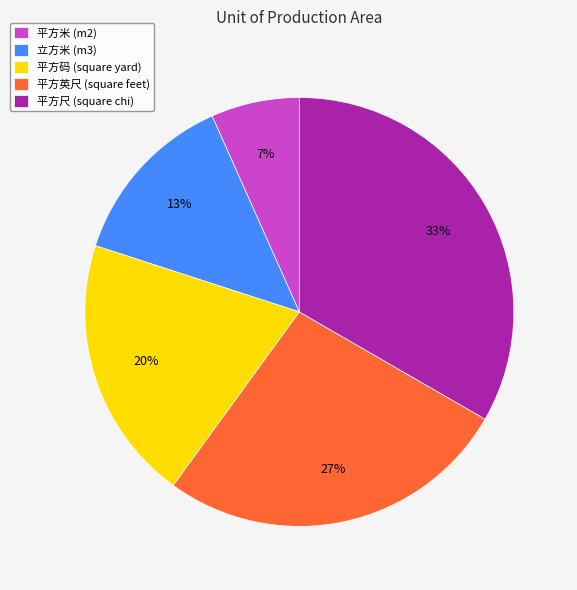

How many segments does this pie chart have?

5